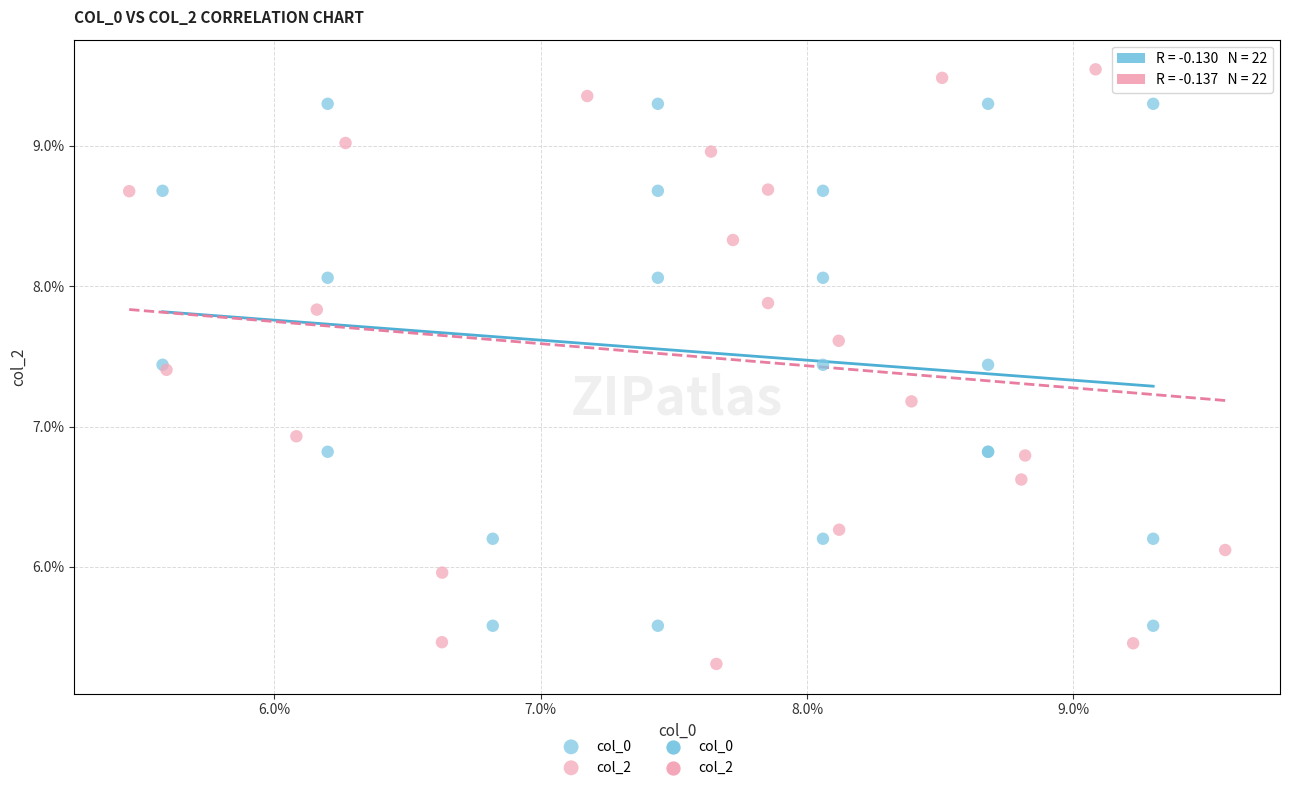

Which series contains the highest Y value?

col_2